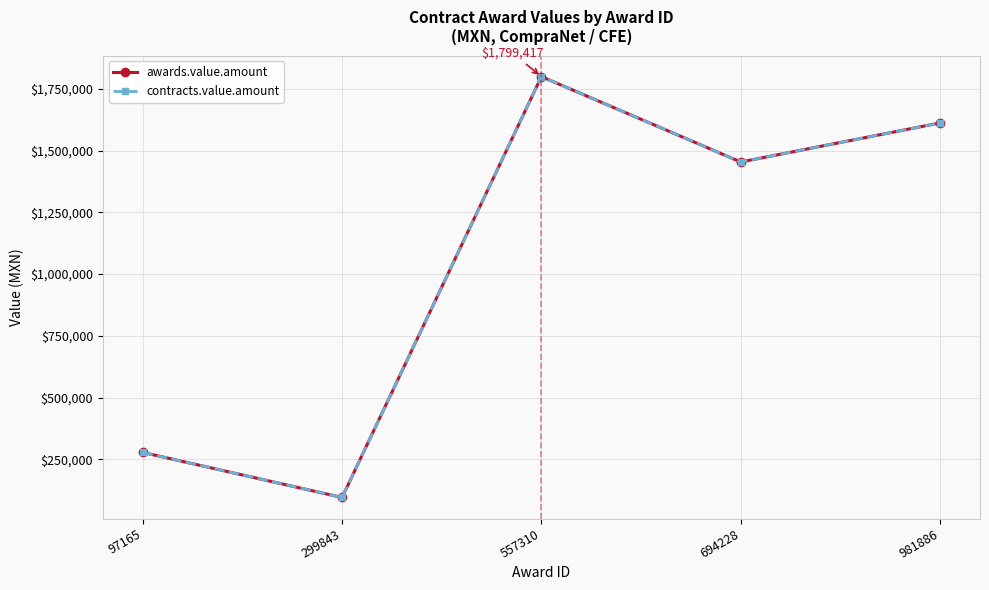

Between 694228 and 557310, which is larger?

557310